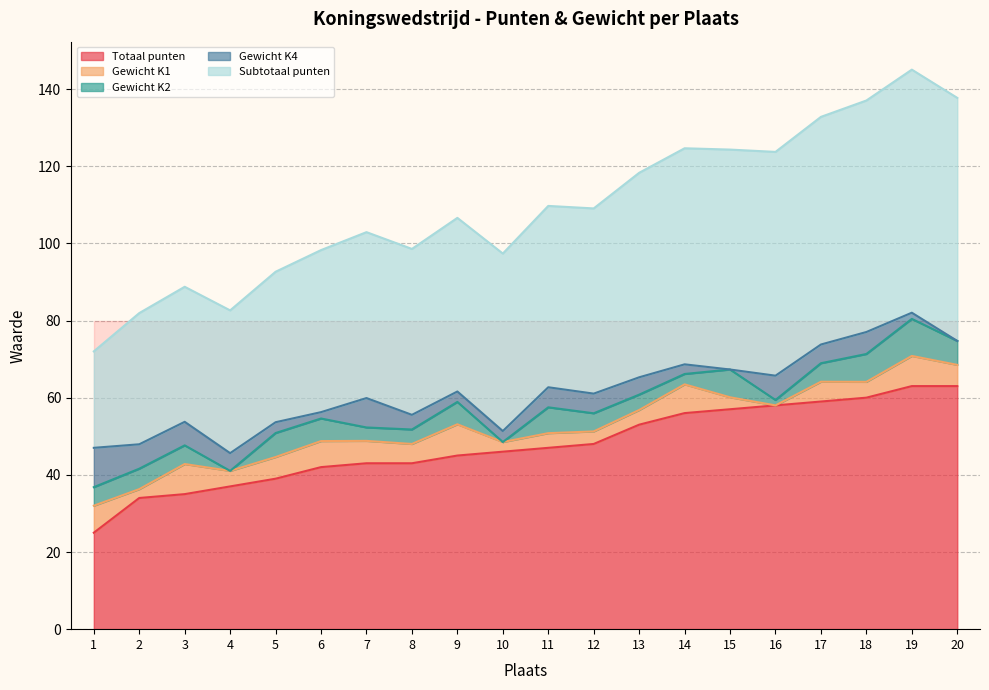

How many interior local valleys does the Gewicht K4 series have?

4